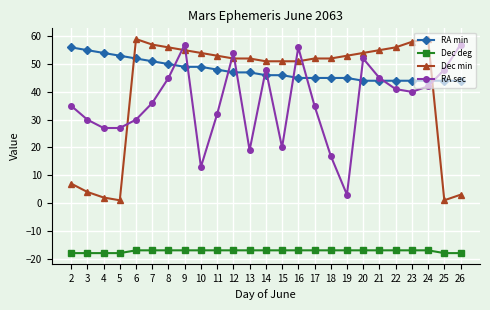

What is the minimum value shown in the chart?

-18